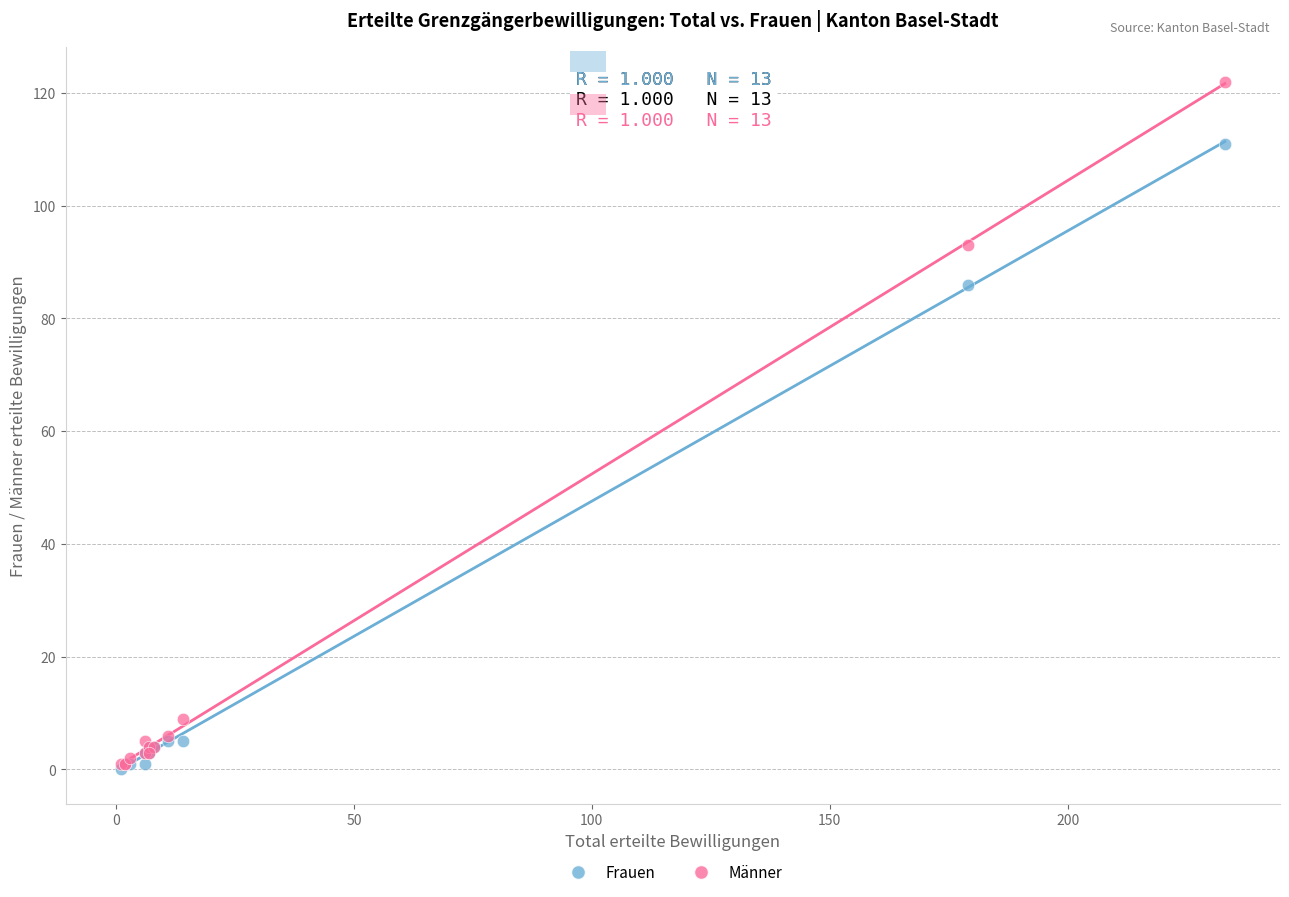

Which series reaches the maximum Y coordinate?

Männer